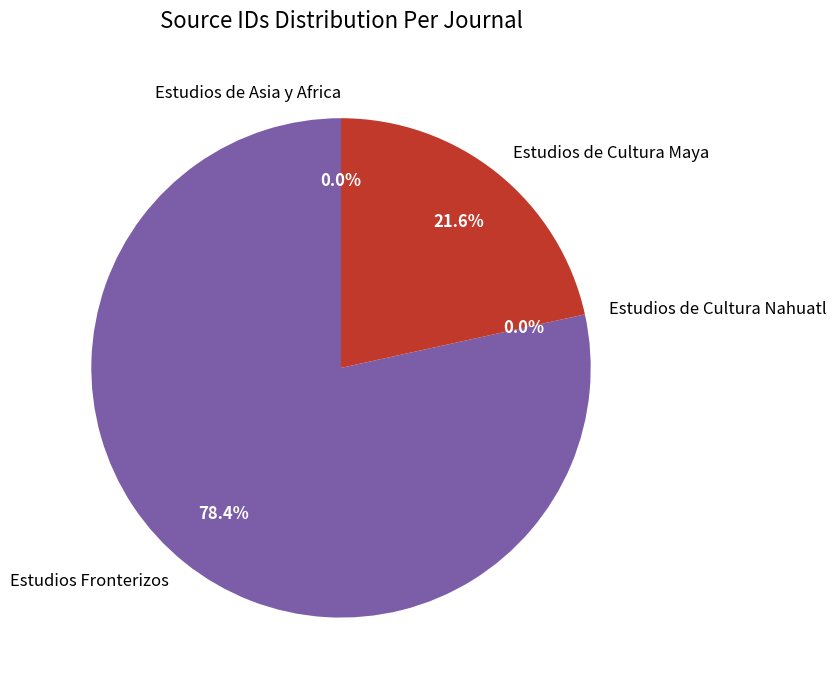

Do Estudios Fronterizos and Estudios de Cultura Maya together represent more than half of the pie?

Yes